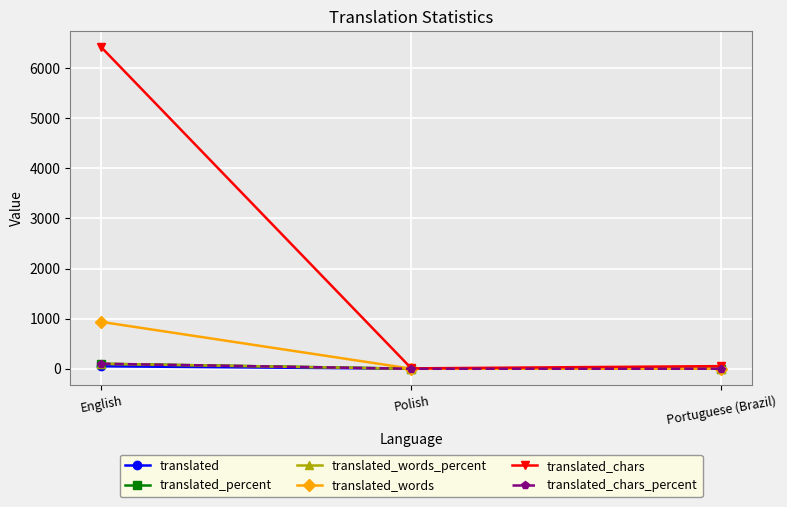

What is the label of the 1st point from the left?

English